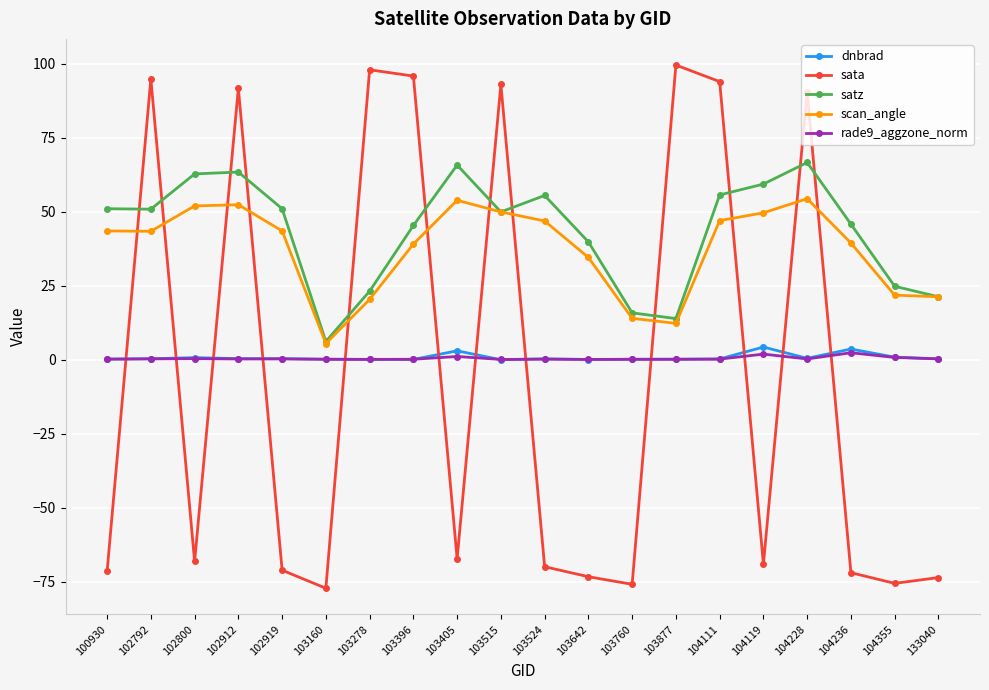

What is the sum of the scan_angle values at 103760 and 103877?

26.3